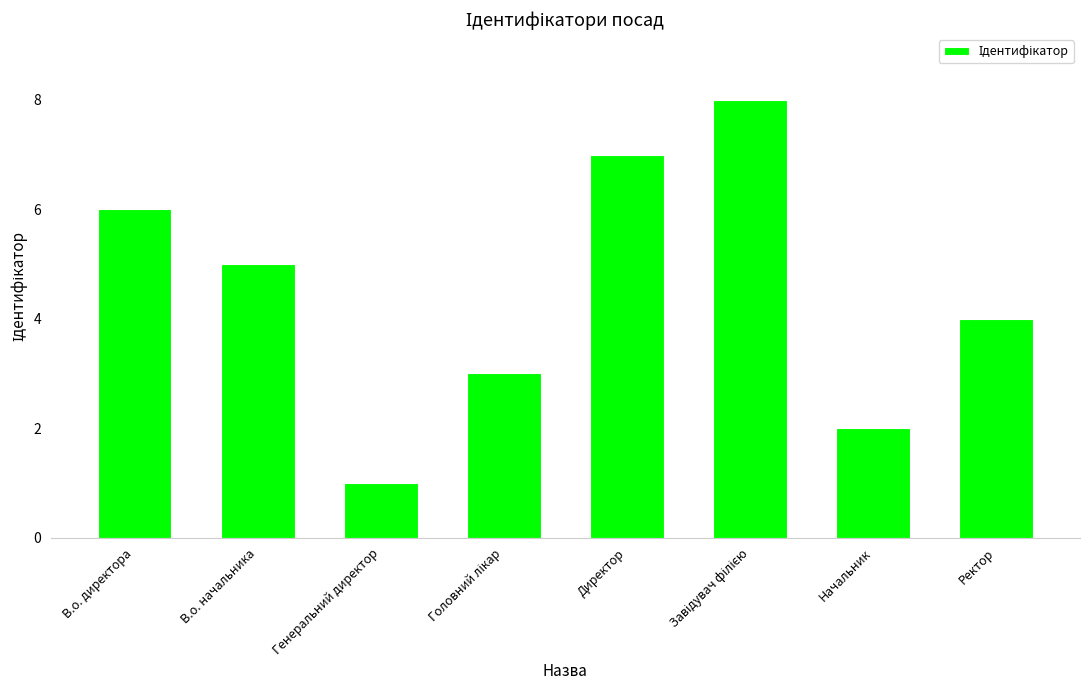

Between Директор and Генеральний директор, which is larger?

Директор